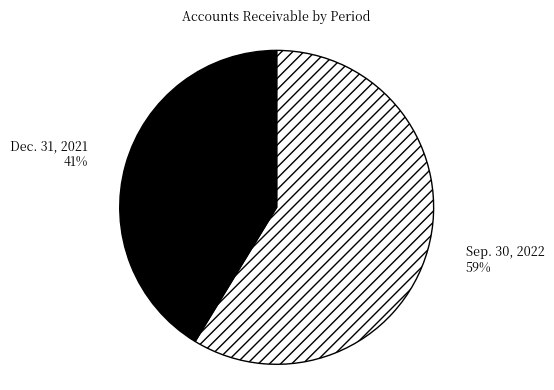

Is there any slice that represents more than half of the pie?

Yes